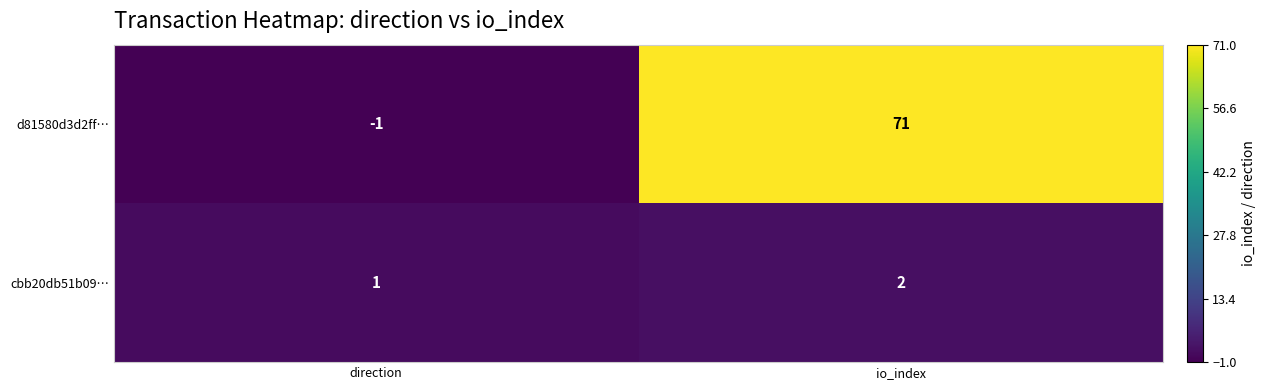

True or false: d81580d3d2ff… has a value of 0 at direction.

False